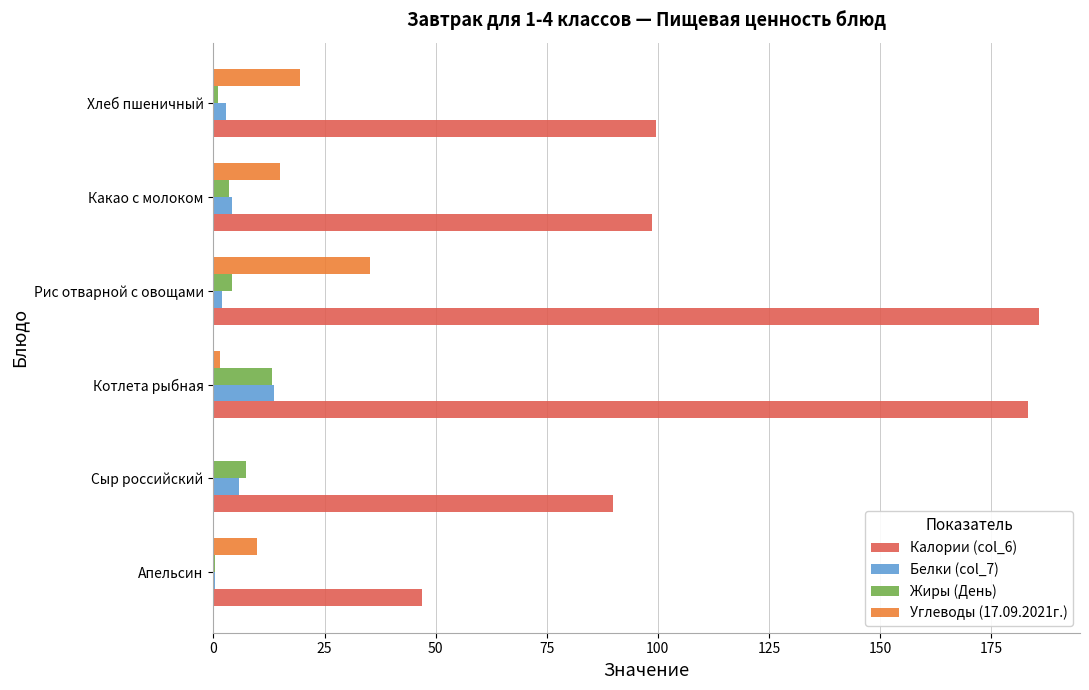

True or false: Калории (col_6) has a value of 156.5 at Хлеб пшеничный.

False